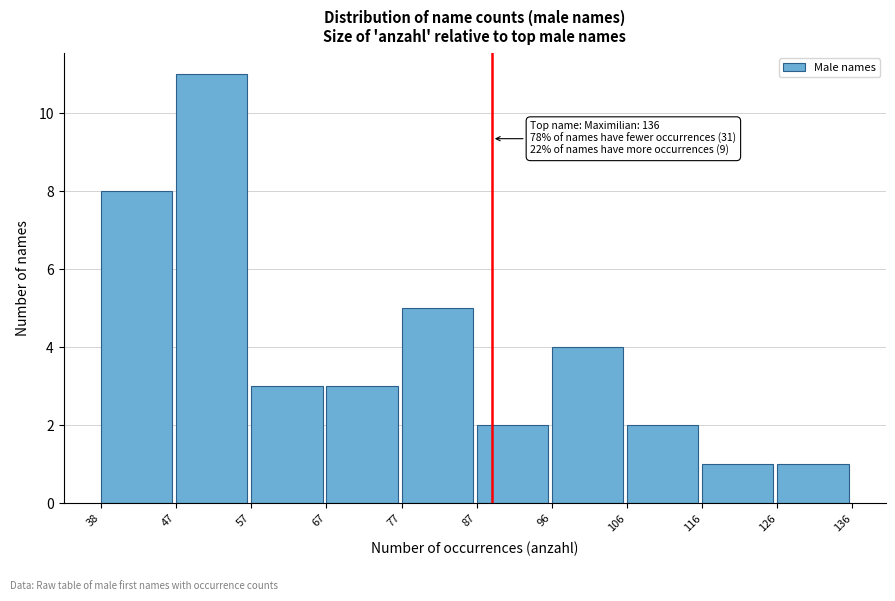

Which range on the x-axis has the tallest bar?

47 to 57